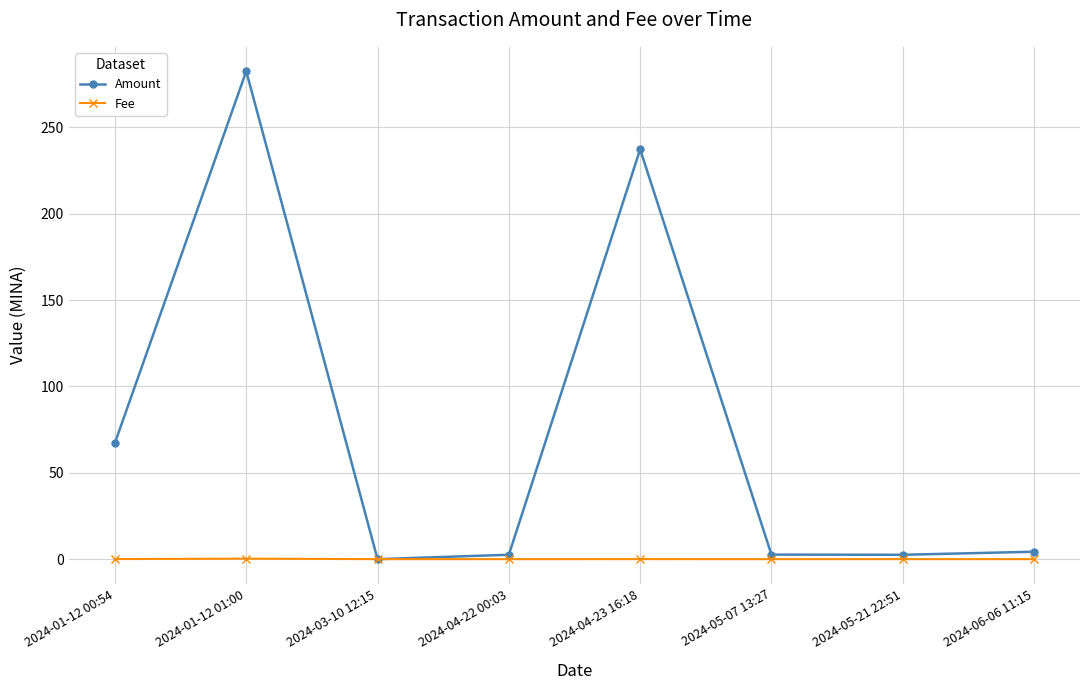

What is the label of the 6th point from the left?

2024-05-07 13:27